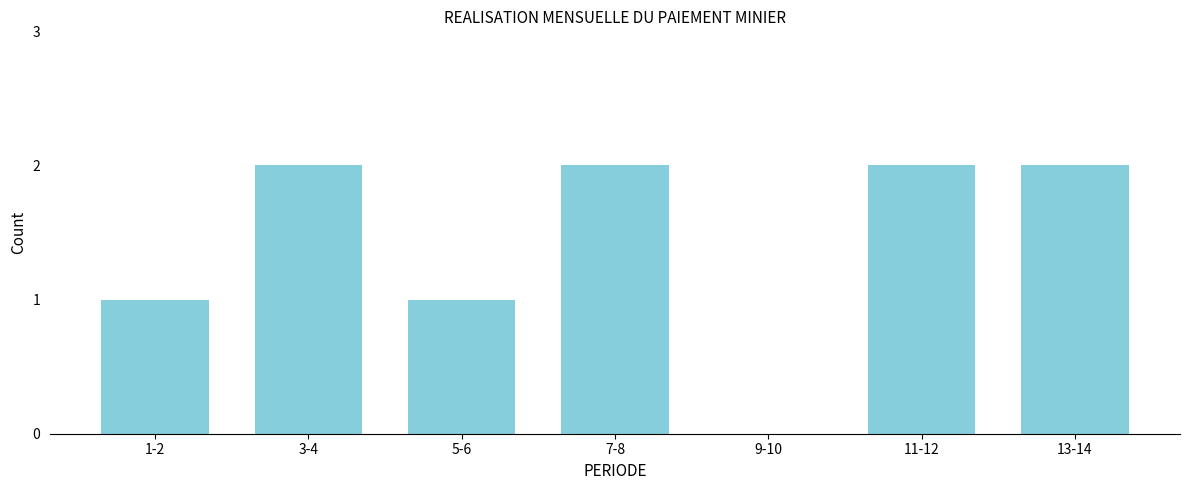

Reading left to right, list all the values displayed in this chart.

1-2=1	3-4=2	5-6=1	7-8=2	9-10=0	11-12=2	13-14=2